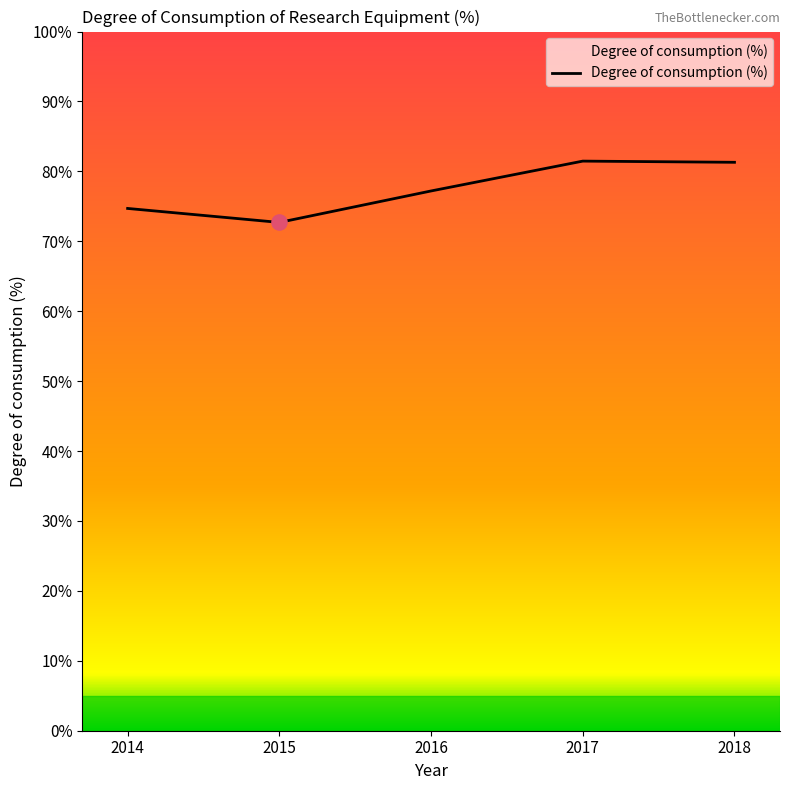

What is the ratio of the value at 2016 to the value at 2014?

1.0